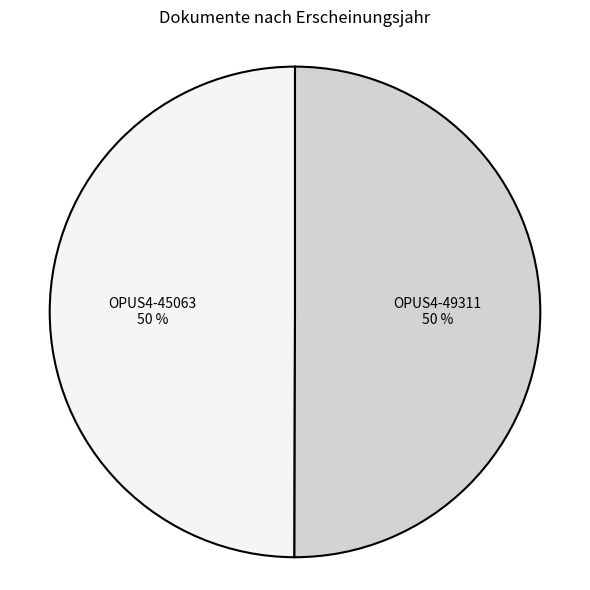

Combined, do OPUS4-49311 and OPUS4-45063 account for over 50%?

Yes